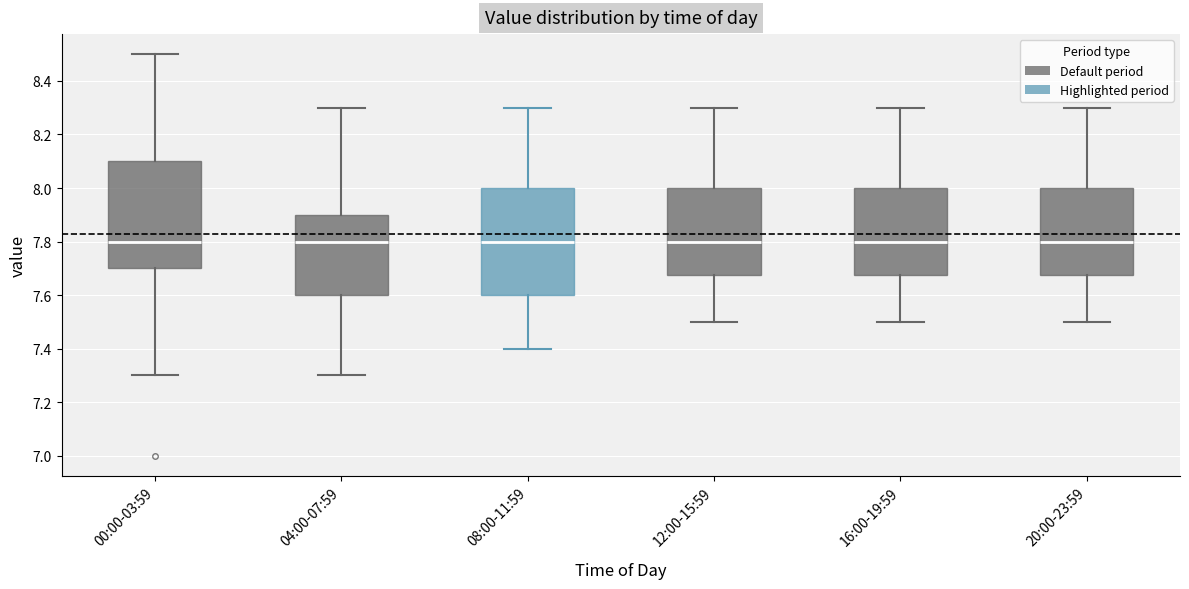

Reading left to right, transcribe this box plot: for each box, give where its median line is, the range the box spans, and where its two whiskers end, as read against the y-axis. The values are not printed on the chart, so give them approximately, as read against the axis.

00:00-03:59: median 7.80, box 7.70 to 8.10, whiskers 7.30 to 8.50
04:00-07:59: median 7.80, box 7.60 to 7.90, whiskers 7.30 to 8.30
08:00-11:59: median 7.80, box 7.60 to 8.00, whiskers 7.40 to 8.30
12:00-15:59: median 7.80, box 7.68 to 8.00, whiskers 7.50 to 8.30
16:00-19:59: median 7.80, box 7.68 to 8.00, whiskers 7.50 to 8.30
20:00-23:59: median 7.80, box 7.68 to 8.00, whiskers 7.50 to 8.30